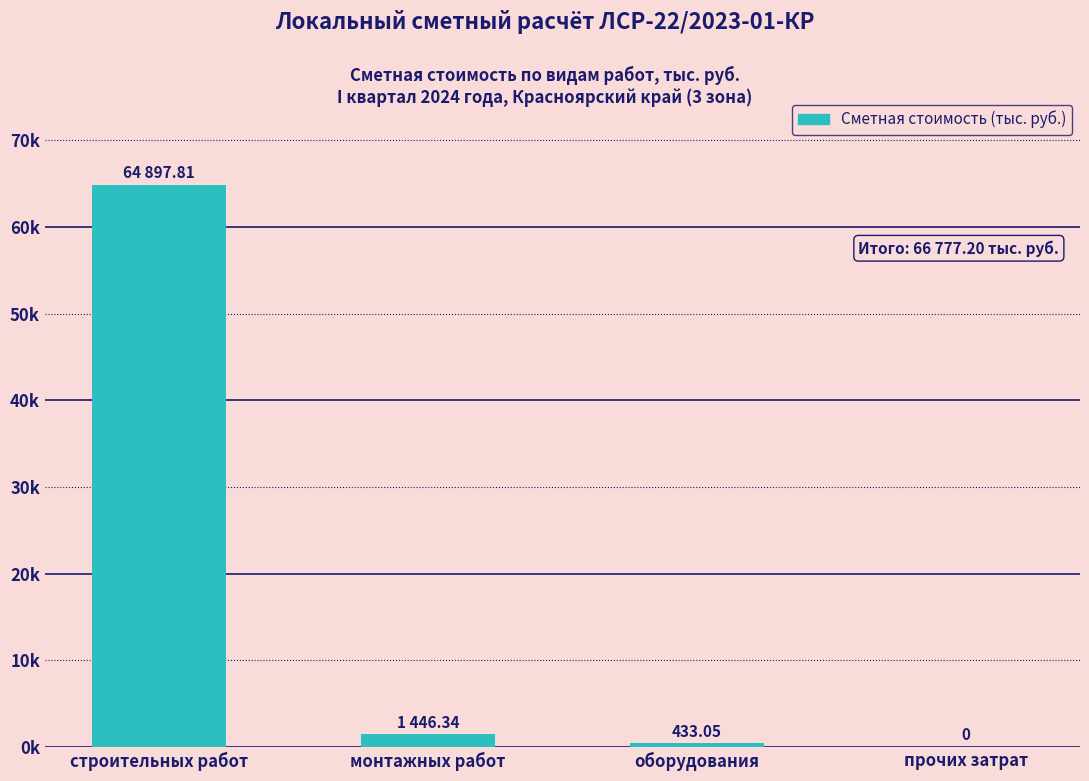

What is the label of the 1st bar from the right?

прочих затрат